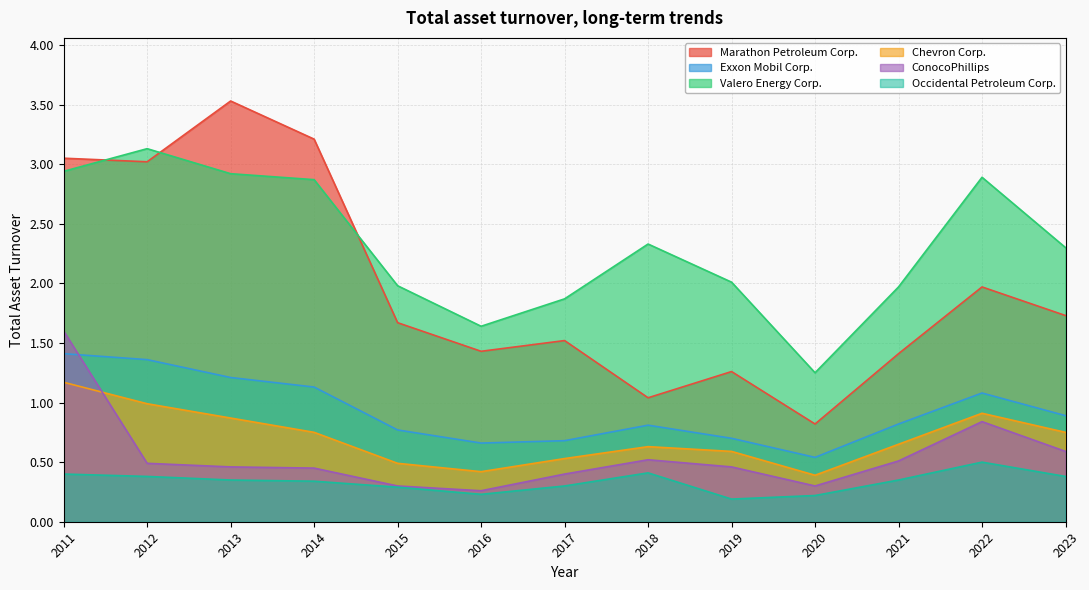

List the series in order of their peak value, lowest first.

Occidental Petroleum Corp., Chevron Corp., Exxon Mobil Corp., ConocoPhillips, Valero Energy Corp., Marathon Petroleum Corp.